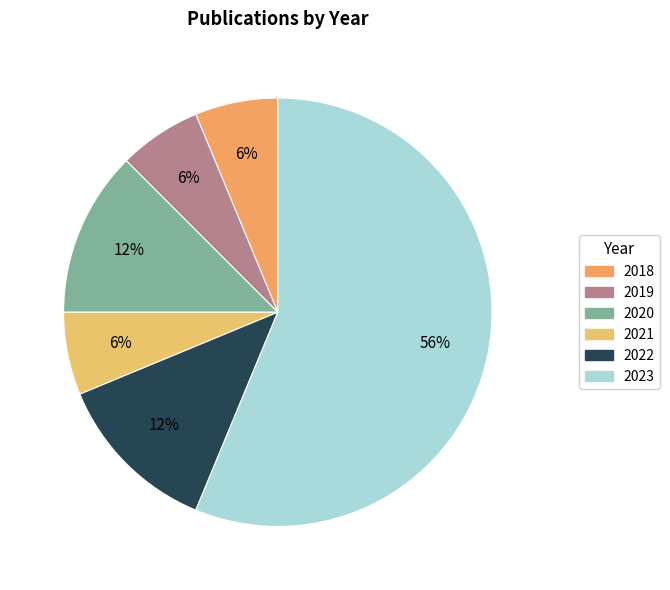

Rank the categories by value from highest to lowest.

2023, 2020, 2022, 2018, 2019, 2021